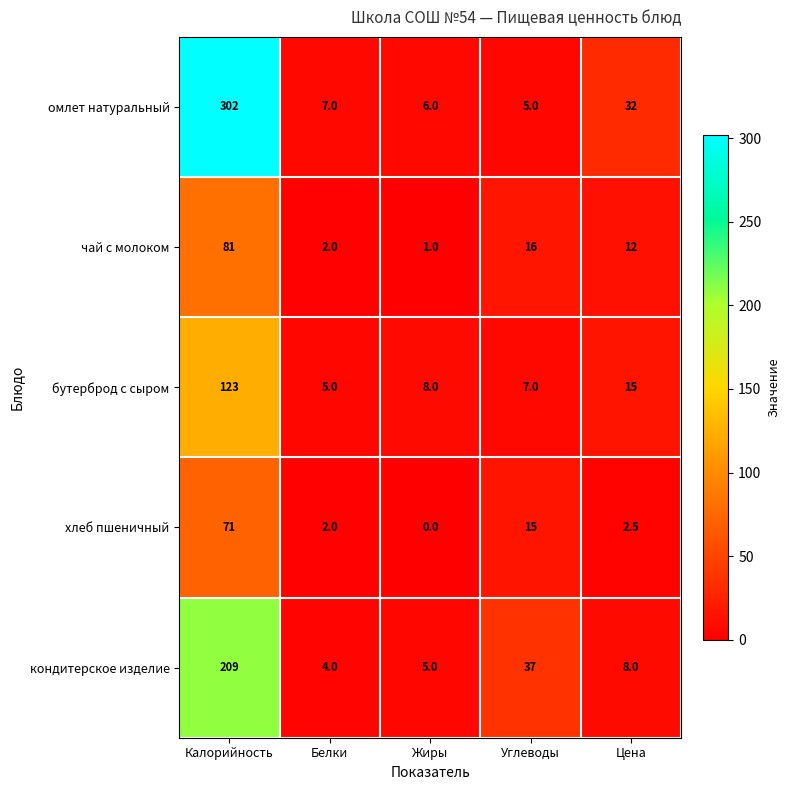

Which series has the largest total across all categories?

омлет натуральный